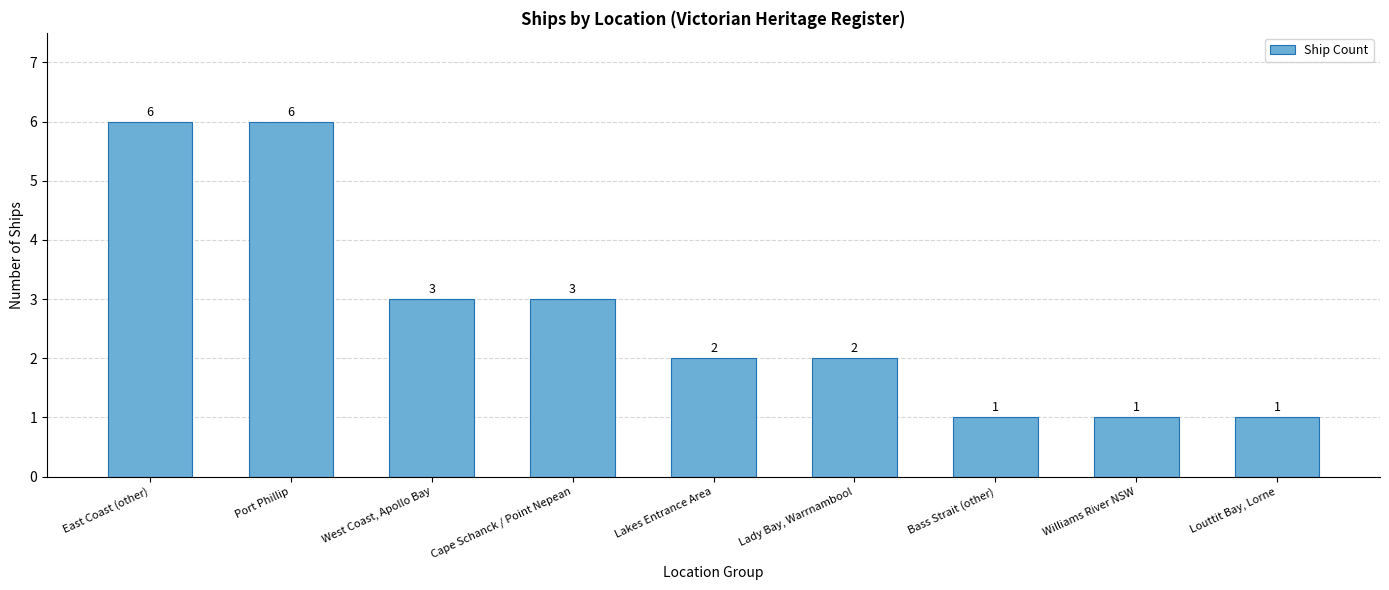

What is the difference between the maximum and minimum values?

5